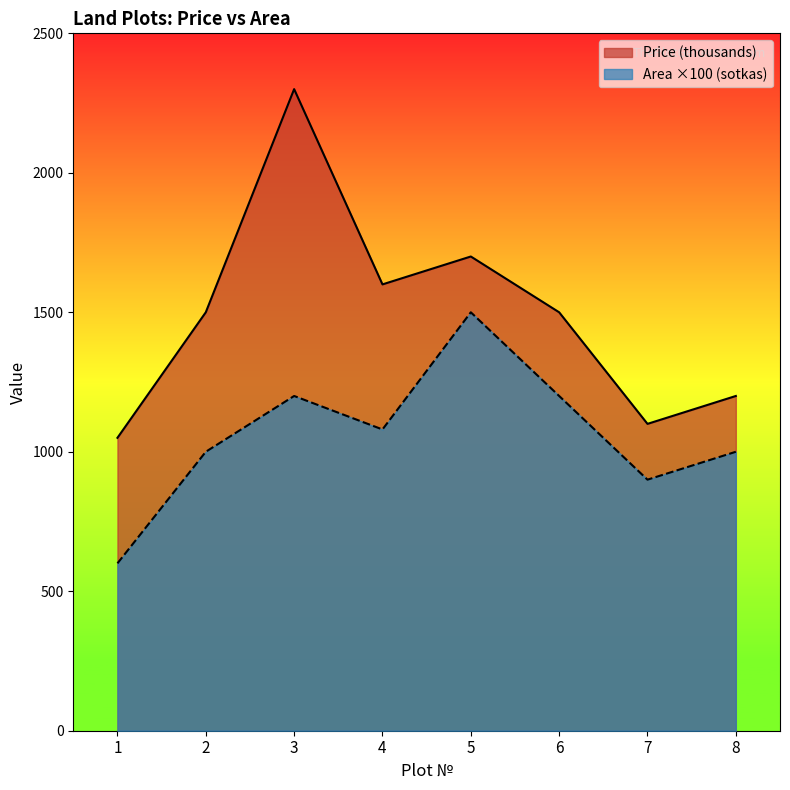

In Price (thousands), how many points are higher than both neighbors (excluding endpoints)?

2